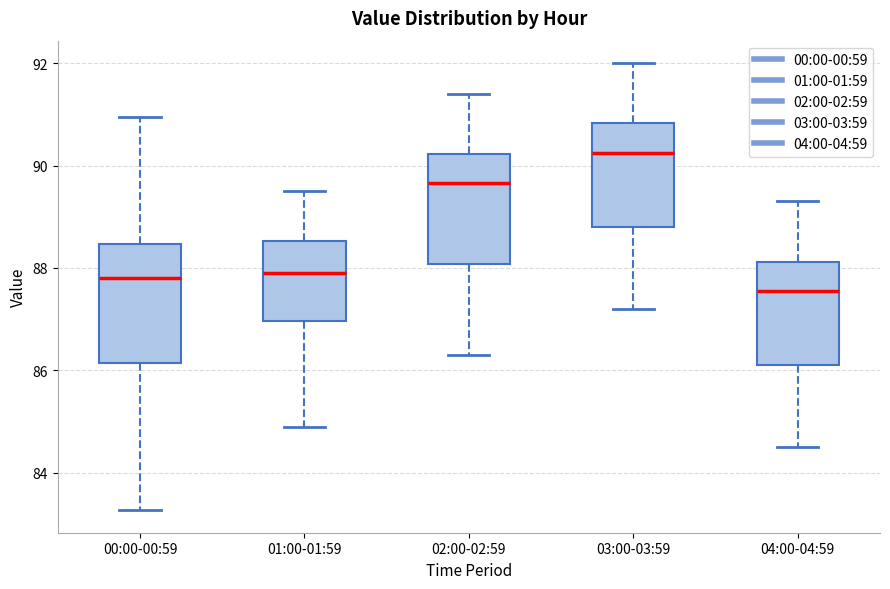

Reading left to right, transcribe this box plot: for each box, give where its median line is, the range the box spans, and where its two whiskers end, as read against the y-axis. The values are not printed on the chart, so give them approximately, as read against the axis.

00:00-00:59: median 87.8, box 86.2 to 88.4, whiskers 83.2 to 91.0
01:00-01:59: median 88.0, box 87.0 to 88.6, whiskers 85.0 to 89.6
02:00-02:59: median 89.6, box 88.0 to 90.2, whiskers 86.4 to 91.4
03:00-03:59: median 90.2, box 88.8 to 90.8, whiskers 87.2 to 92.0
04:00-04:59: median 87.6, box 86.2 to 88.2, whiskers 84.6 to 89.4